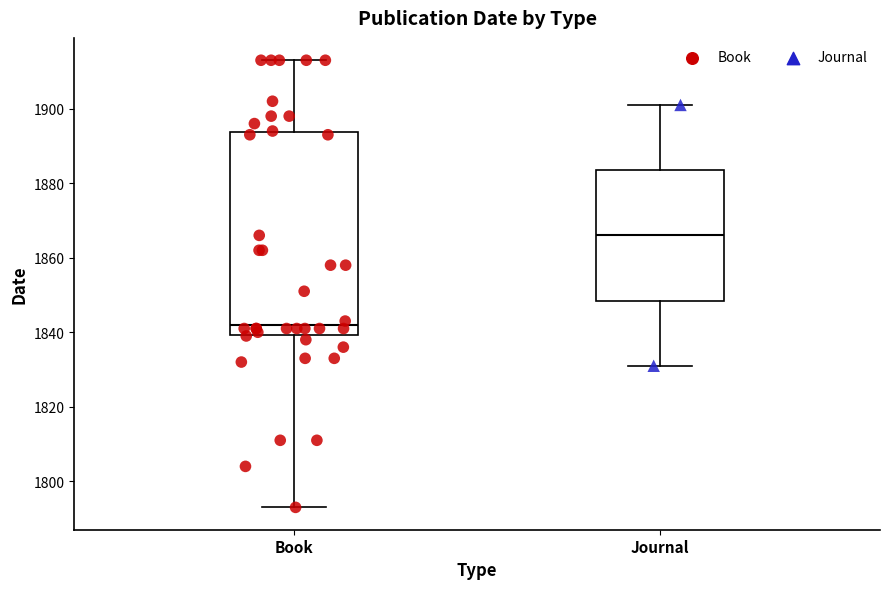

Reading left to right, read every box against the y-axis: the position of its median line, the range the box covers, and the ends of its whiskers. The values are not printed on the chart, so give them approximately, as read against the axis.

Book: median 1842, box 1840 to 1894, whiskers 1794 to 1914
Journal: median 1866, box 1848 to 1884, whiskers 1832 to 1902